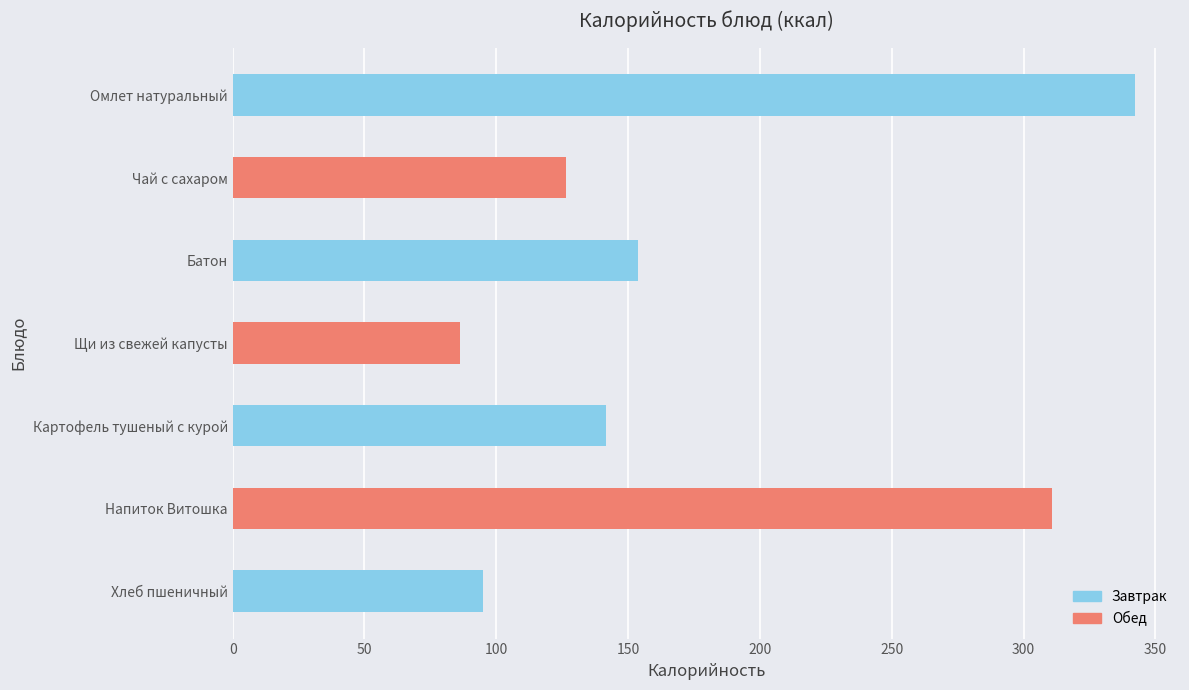

What is the average value?

179.5